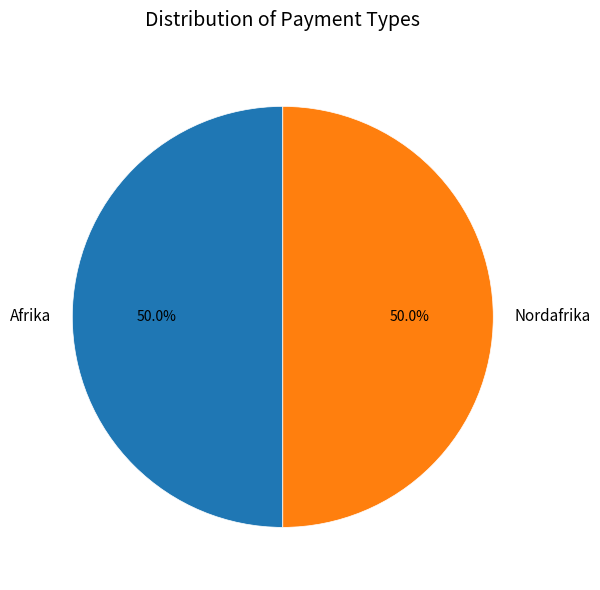

How many segments does this pie chart have?

2